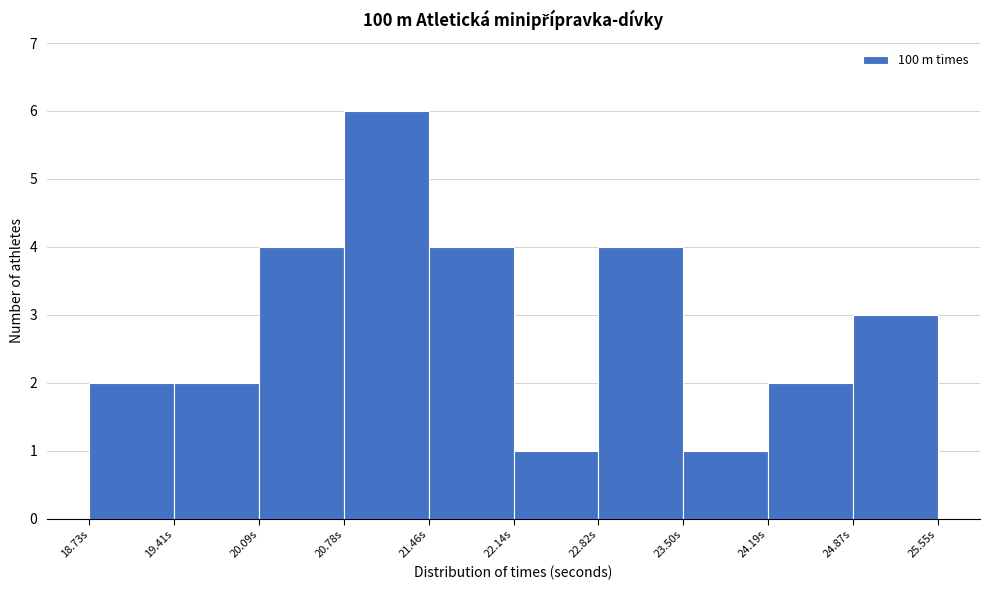

Over which range of the x-axis is the bar tallest?

20.8 to 21.5